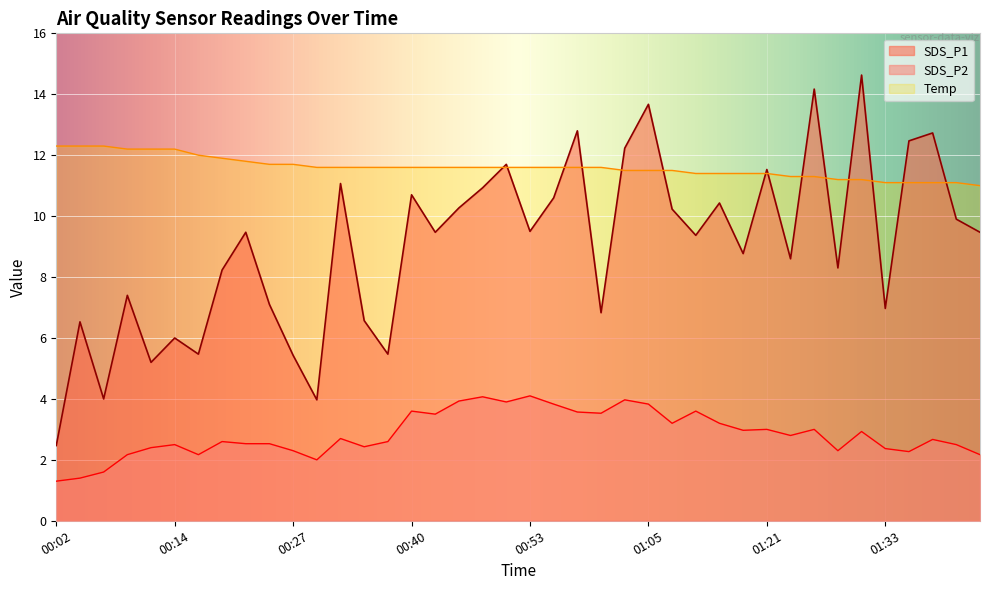

What is the average value of the SDS_P1 series?

9.0